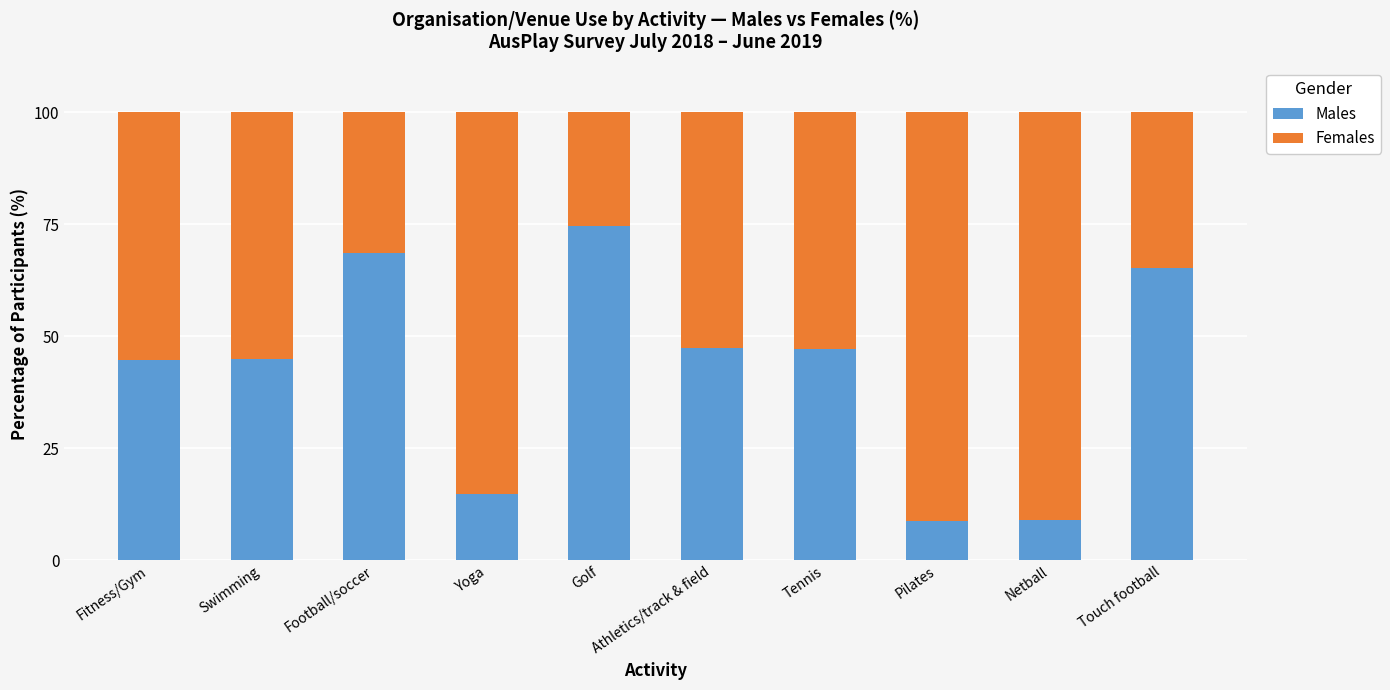

What is the total value across all series at Netball?

100.0